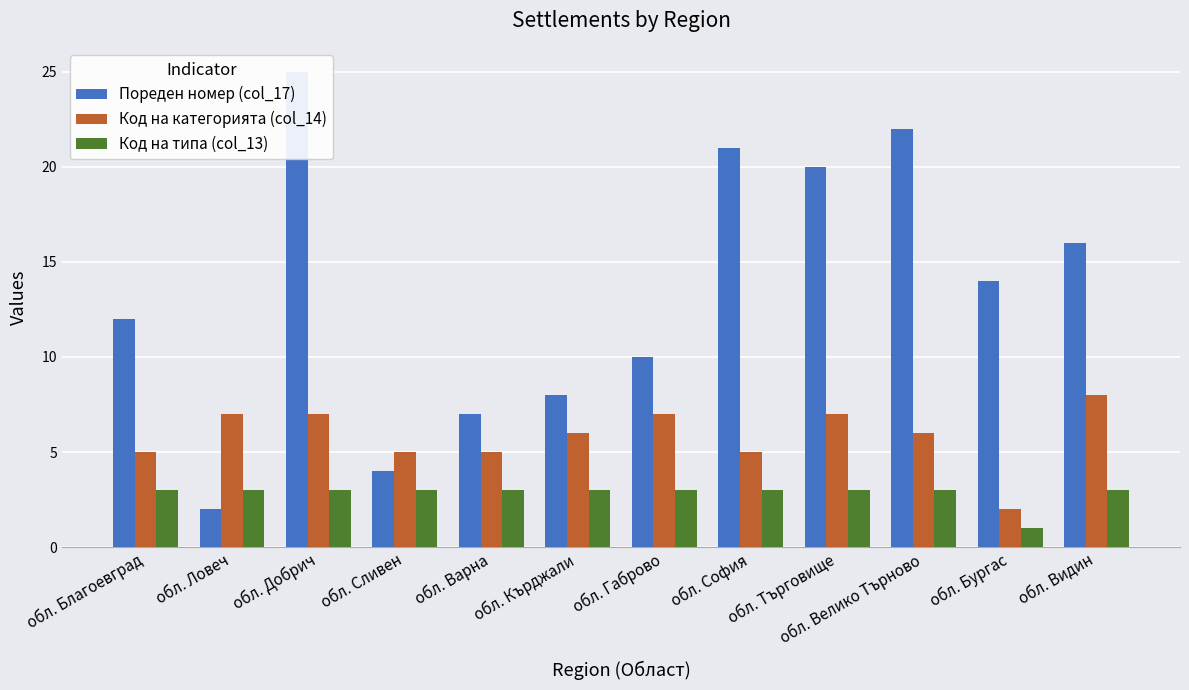

What is the sum of all Код на категорията (col_14) values?

70